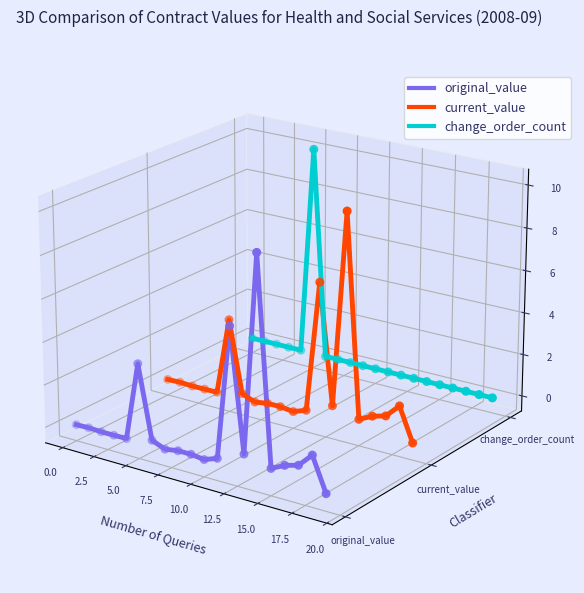

Is the value of original_value at −2.5 greater than the value of current_value at 0.0?

No